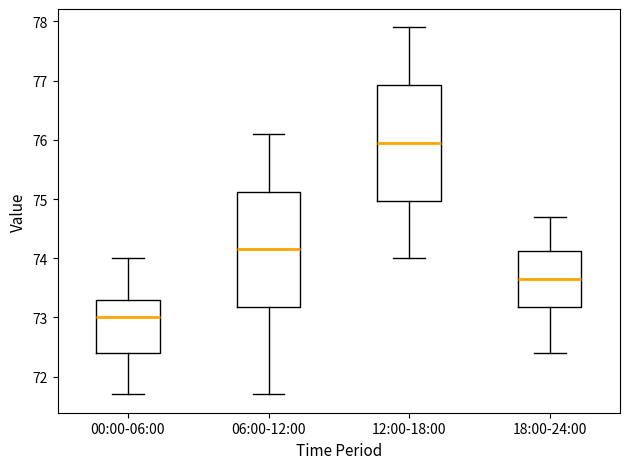

Which box has the highest median line?

12:00-18:00